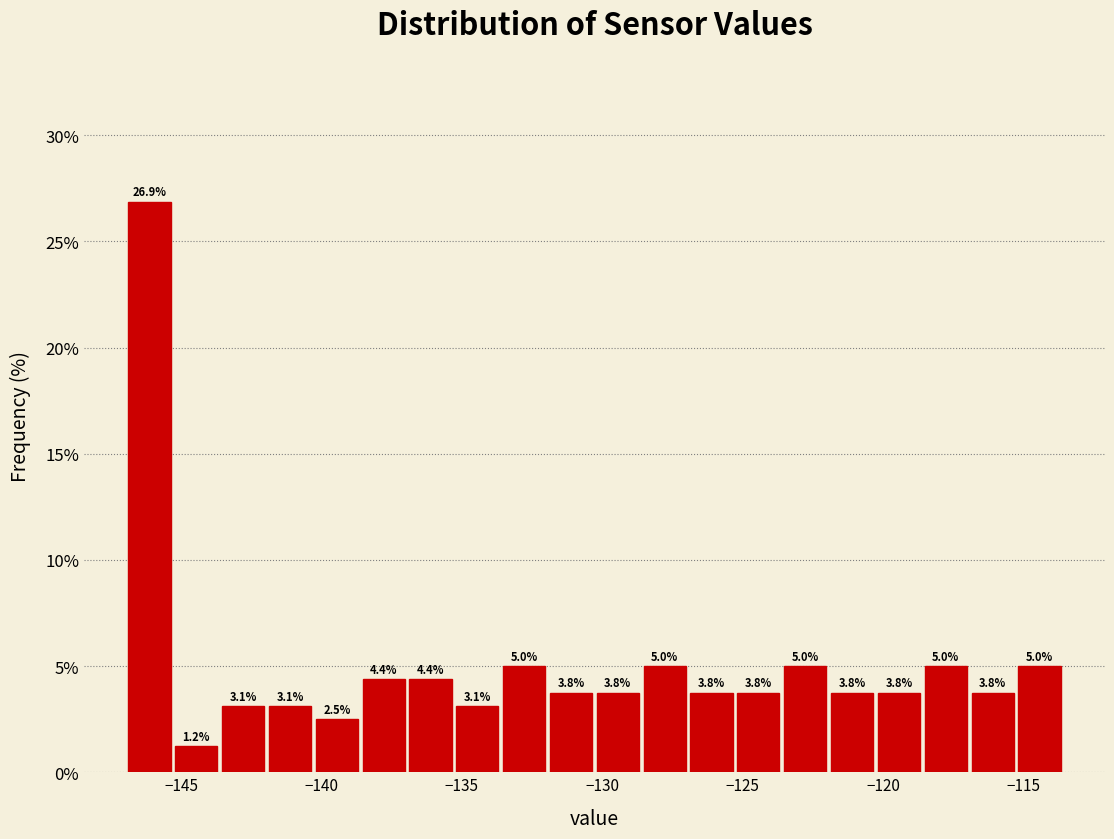

Read against the x-axis, roughly where is the centre of the tallest bar?

-146.0